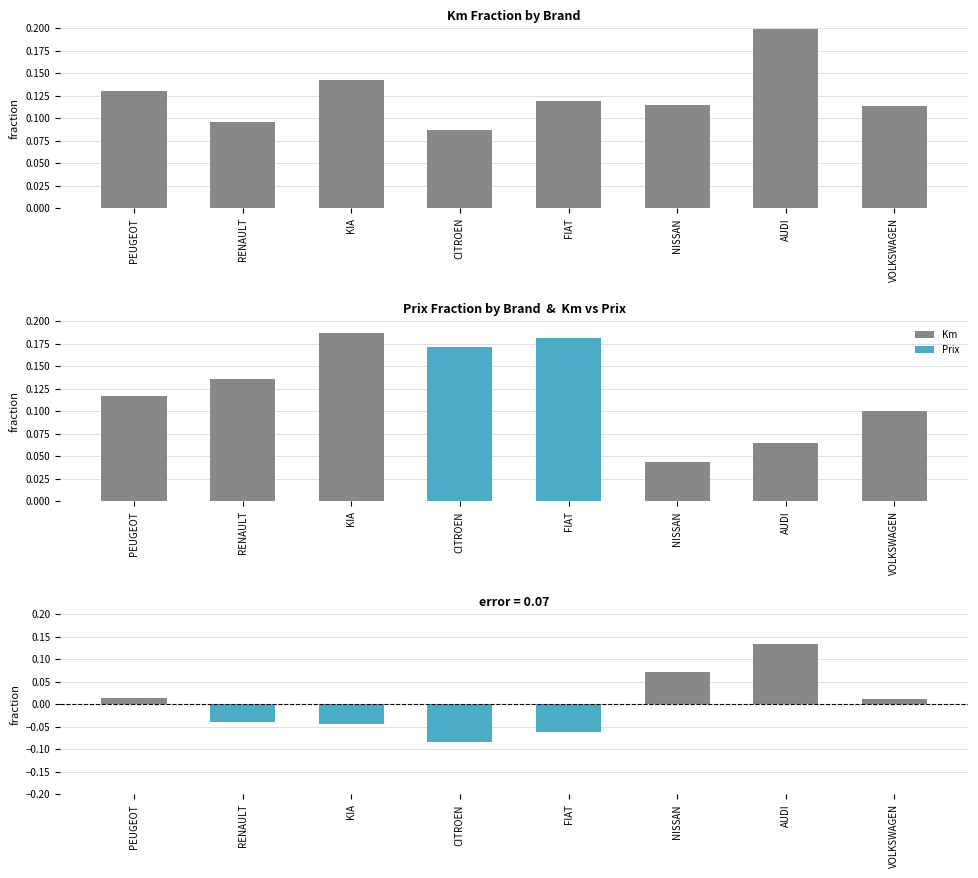

Reading right to left, transcribe all the data shown in this chart.

0.1	0.2	0.1	0.1	0.1	0.1	0.1	0.1